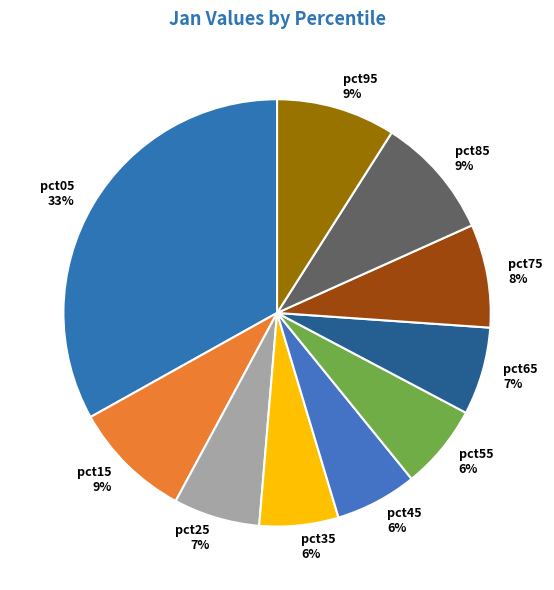

To the nearest percent, what percentage of the pie is pct95?

9%